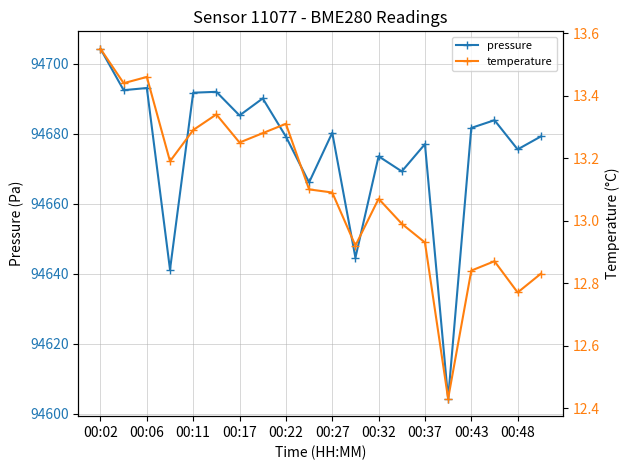

Which series has the largest range (max minus min)?

pressure